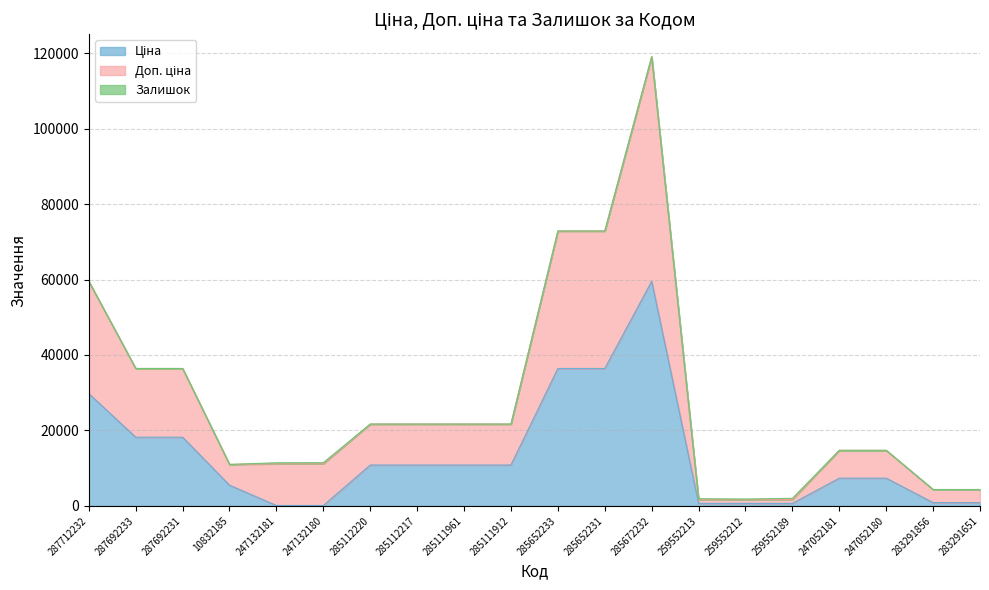

At how many categories does at least one series exceed 75849?

1